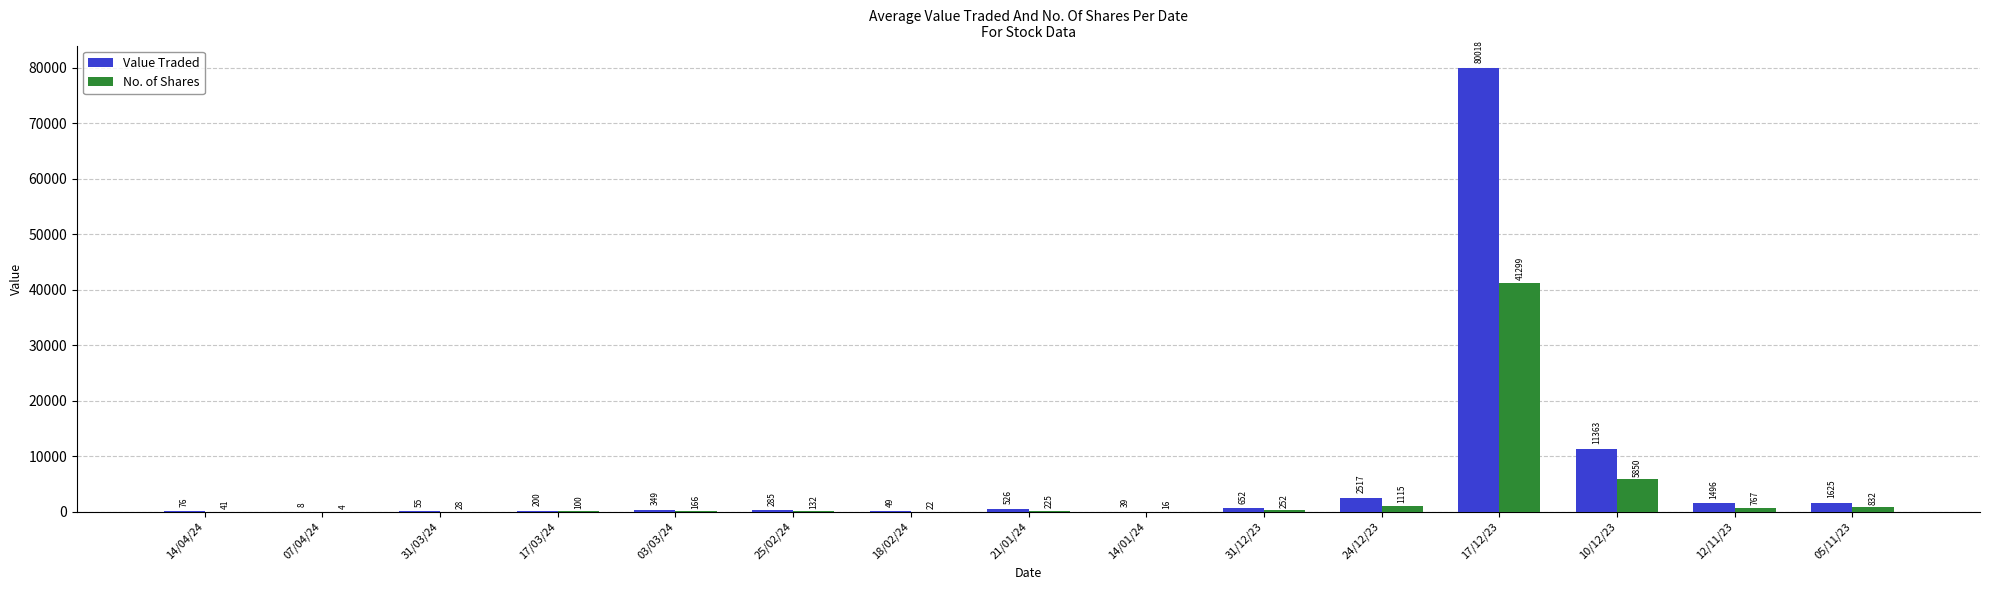

What is the sum of the Value Traded values at 10/12/23 and 21/01/24?

11889